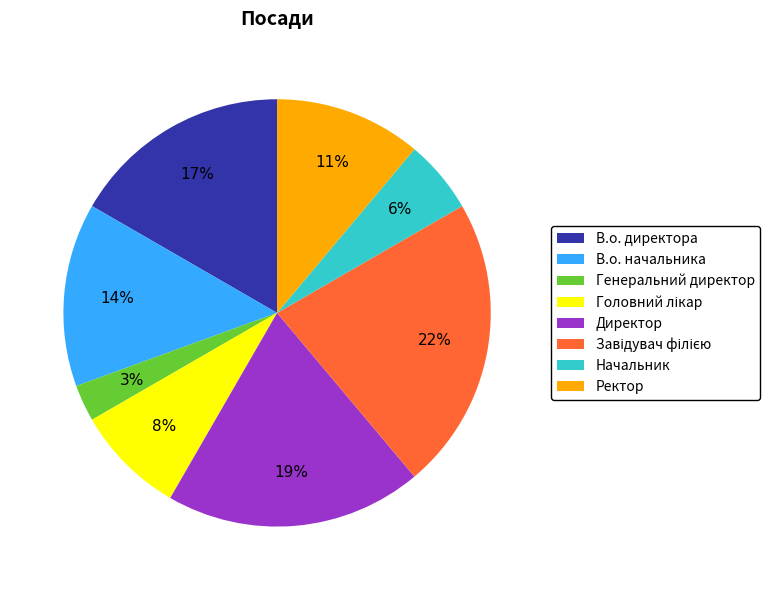

The Ректор slice represents 1% of the pie. True or false?

False